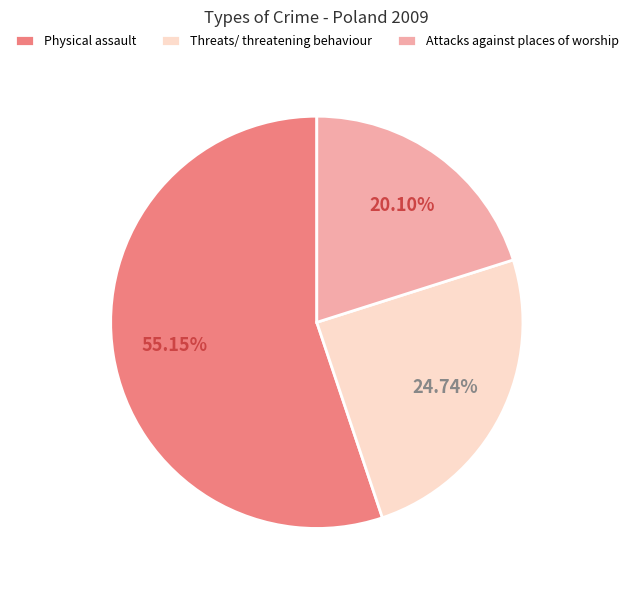

To the nearest percent, what is the difference between the Attacks against places of worship and Threats/ threatening behaviour slice percentages?

5%